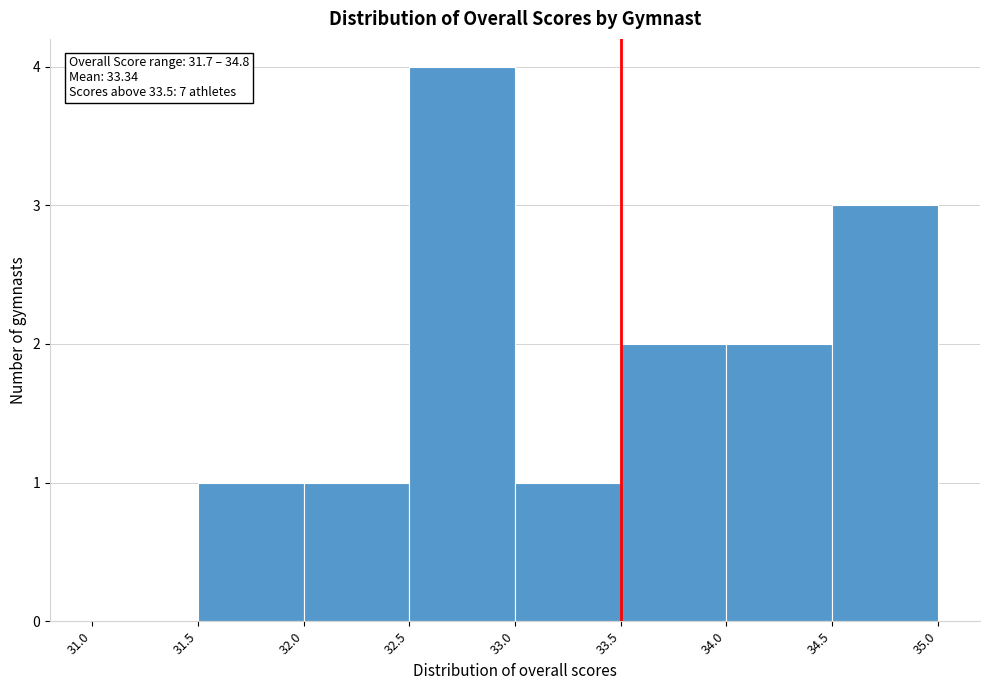

Which range on the x-axis has the tallest bar?

32.5 to 33.0